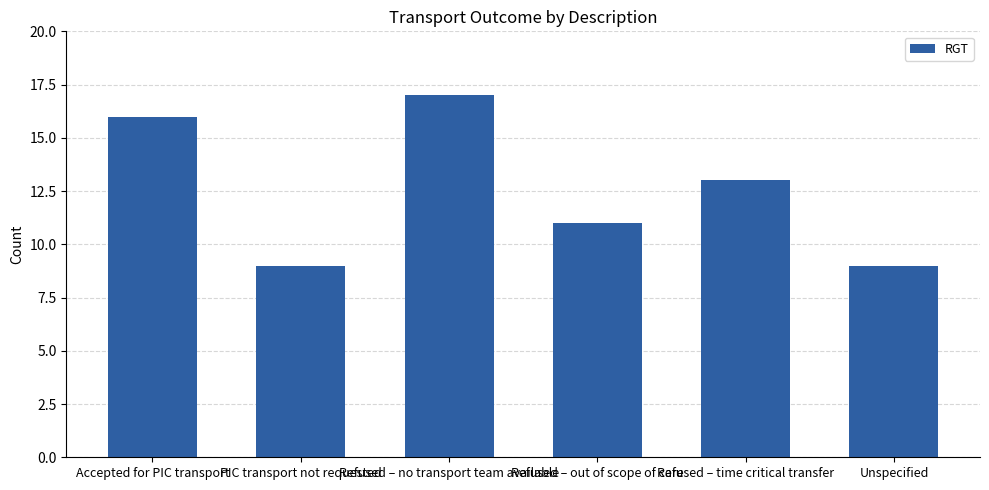

What is the label of the 1st bar from the left?

Accepted for PIC transport